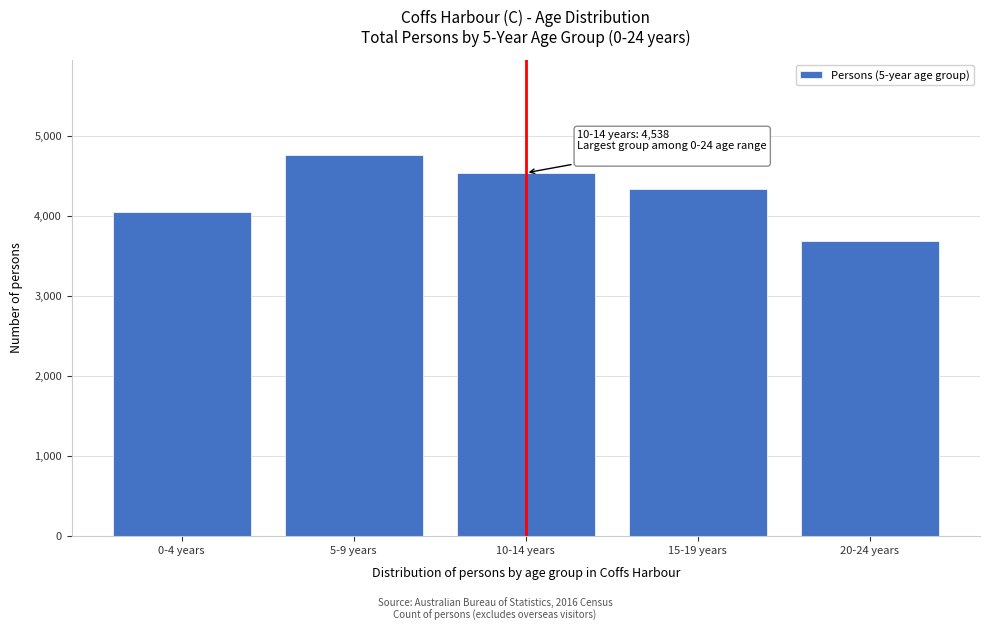

Reading right to left, list all the values displayed in this chart.

20-24 years=3689	15-19 years=4331	10-14 years=4538	5-9 years=4762	0-4 years=4055